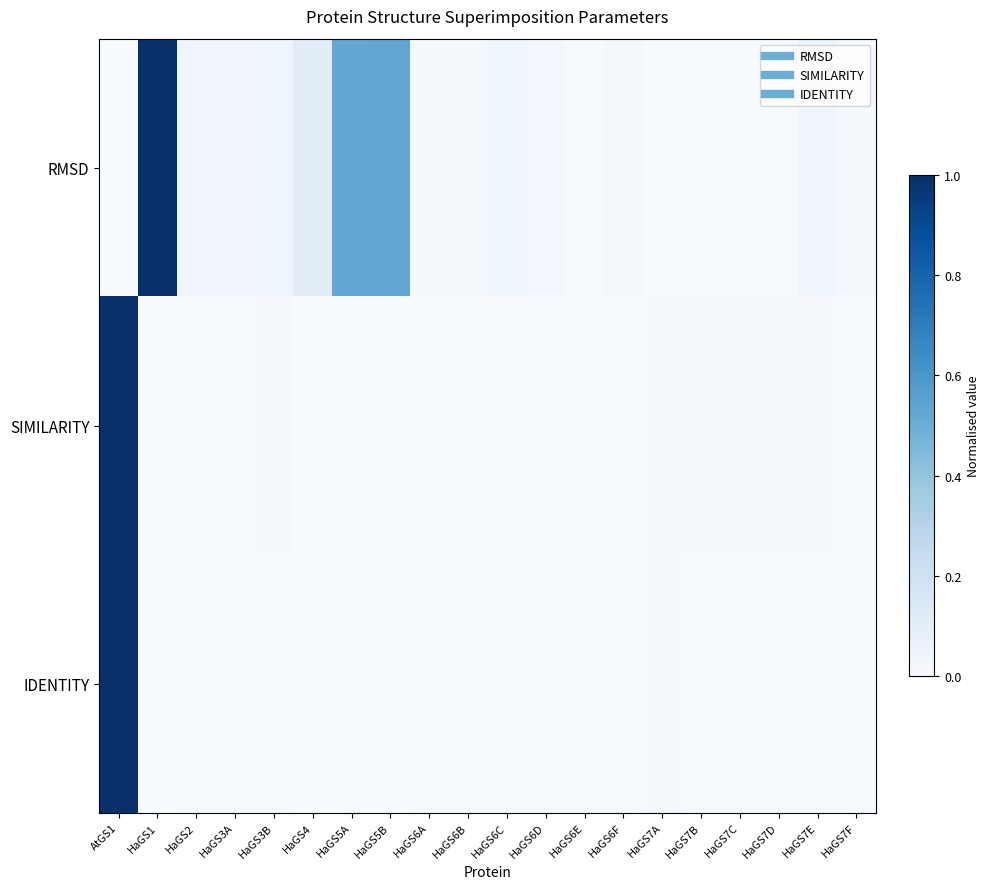

Which series has the largest total across all categories?

RMSD